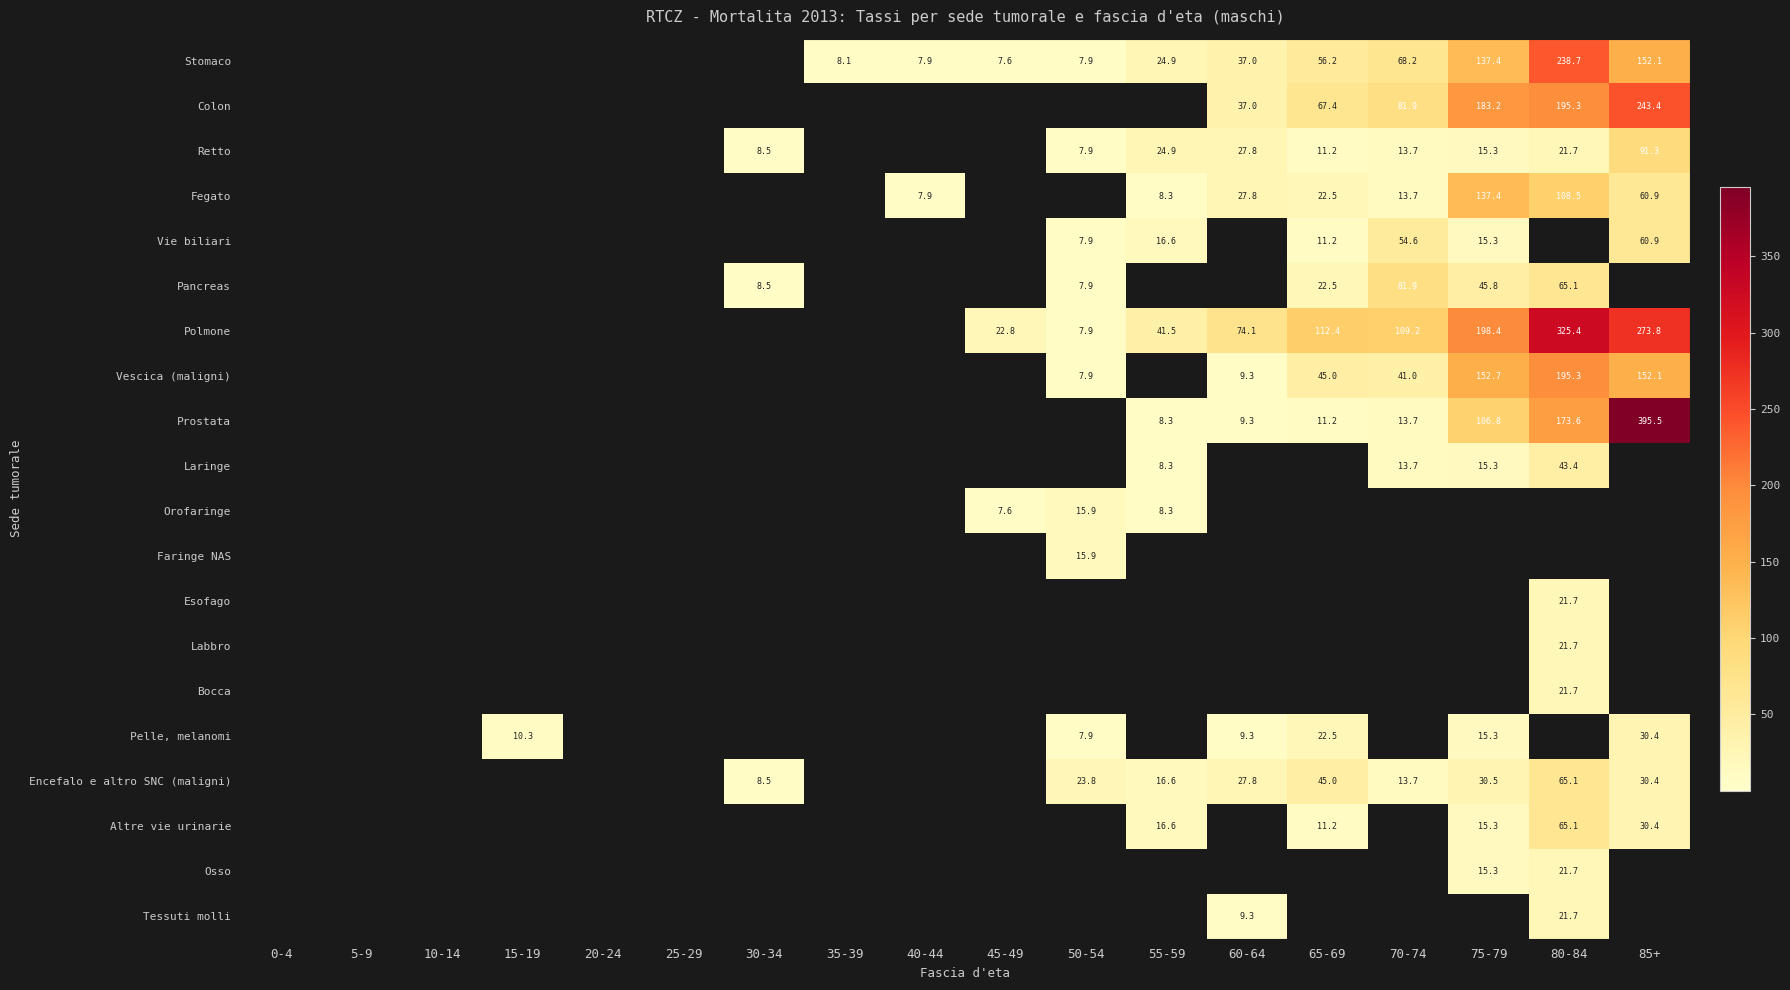

At which category does the chart reach its peak across all series?

85+